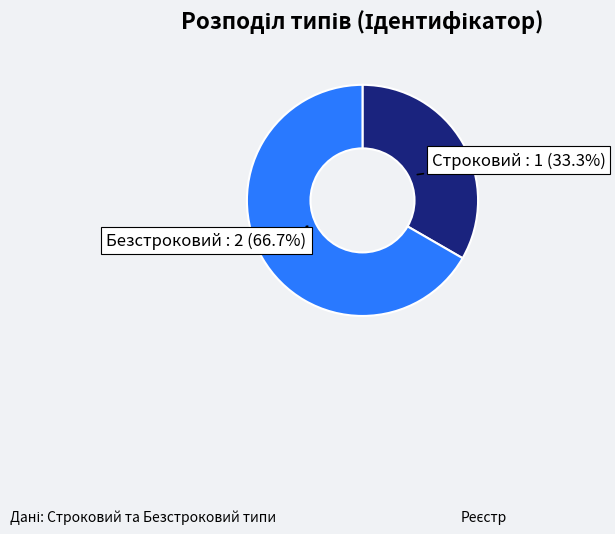

Is there a majority slice in this chart?

Yes